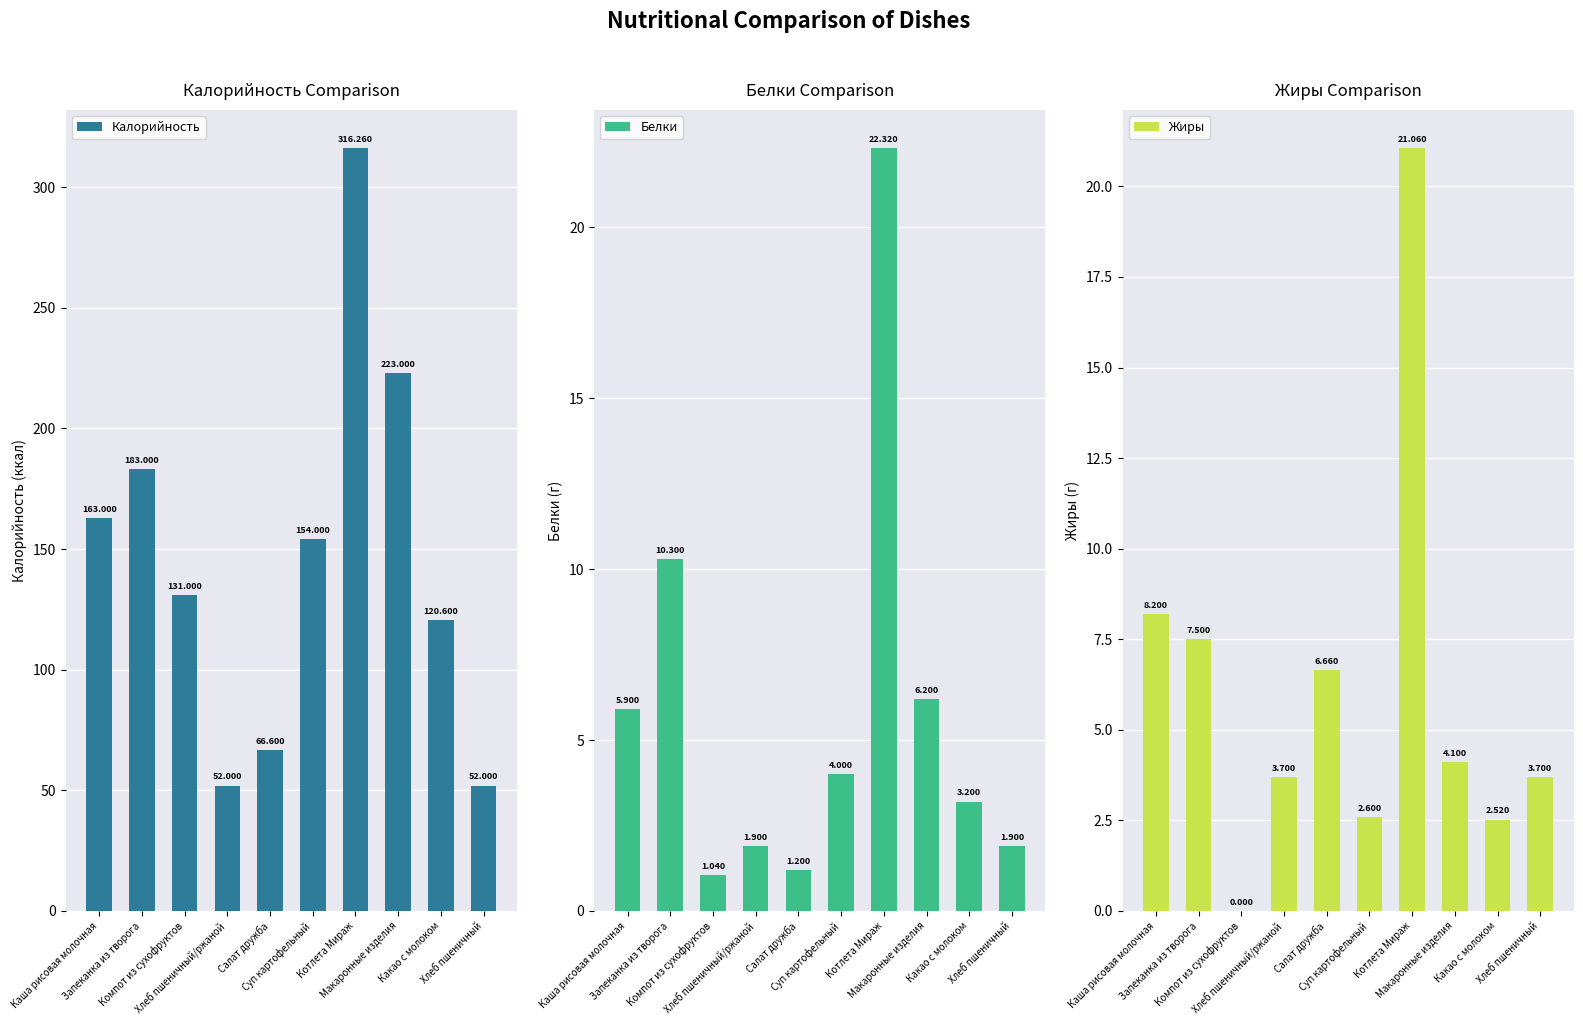

What is the label of the 8th bar from the right?

Компот из сухофруктов